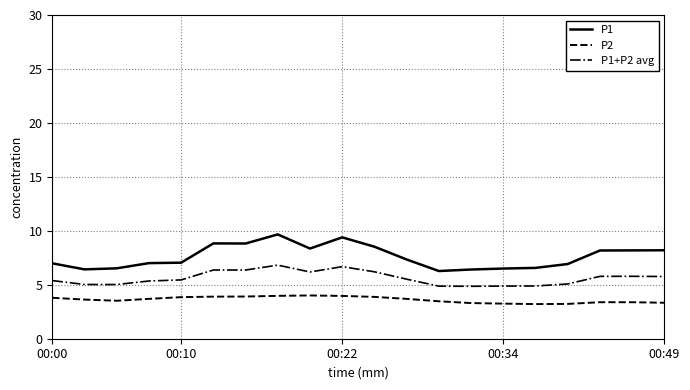

Which series has the largest range (max minus min)?

P1